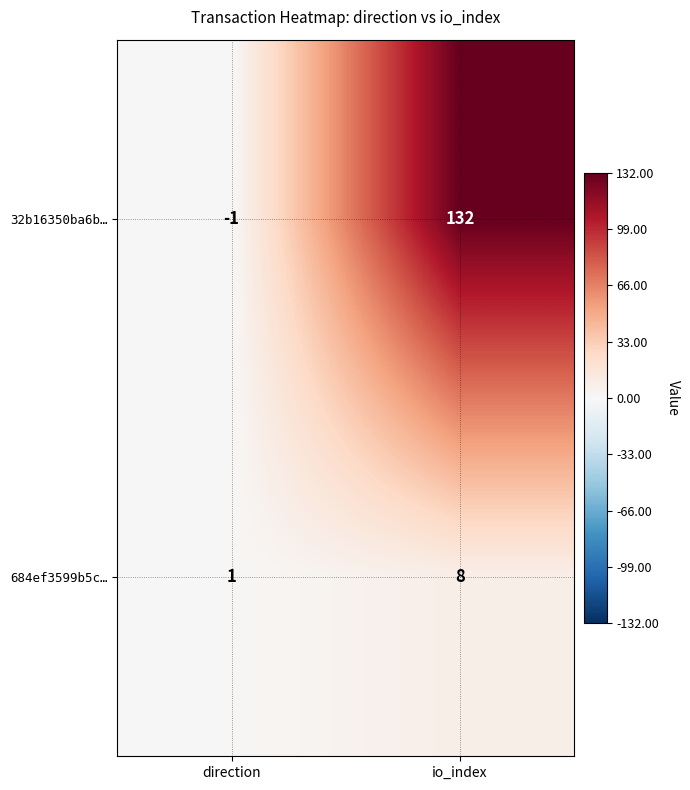

Which category has the highest value across all series?

io_index